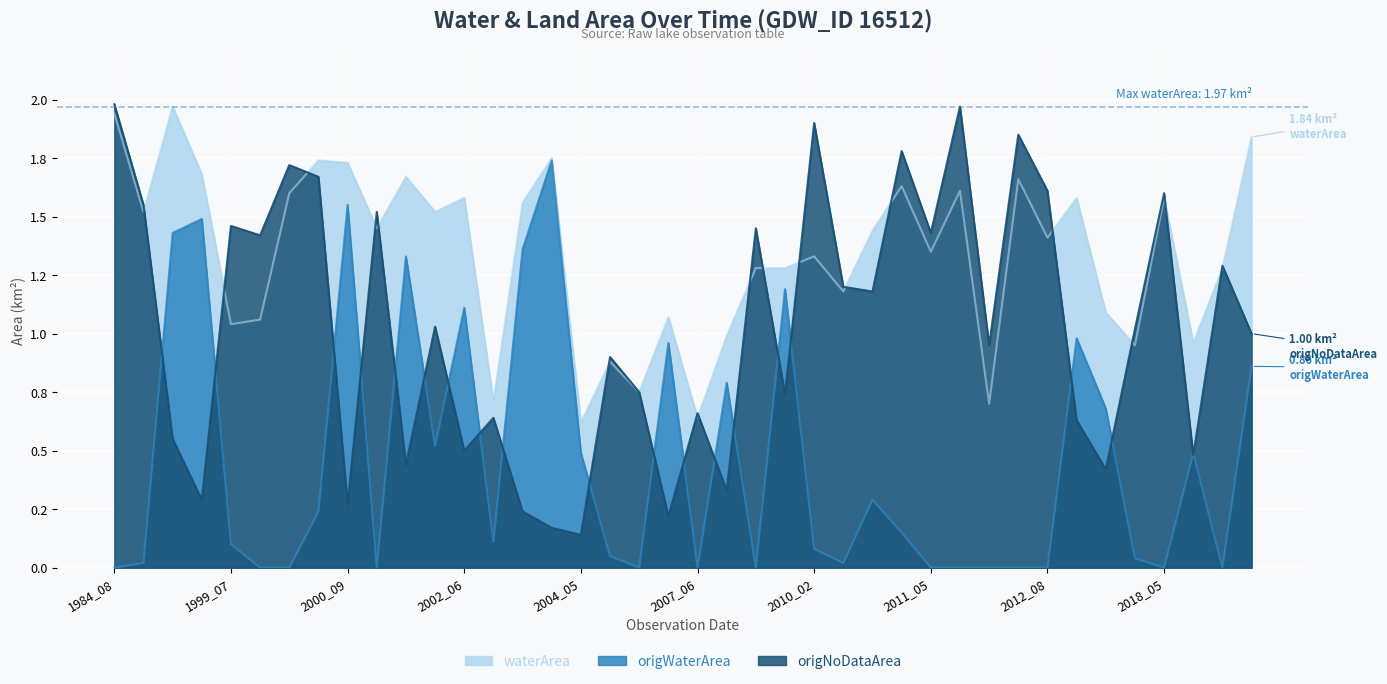

What is the spread (max minus min) of values at 2009_11?

0.5